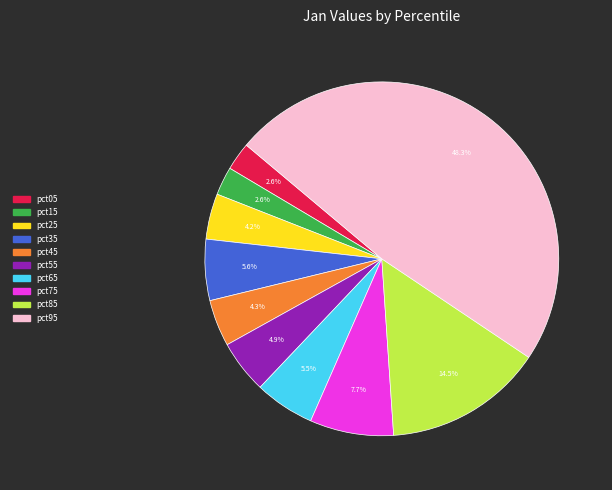

What percentage is NOT represented by pct25?

95.8%